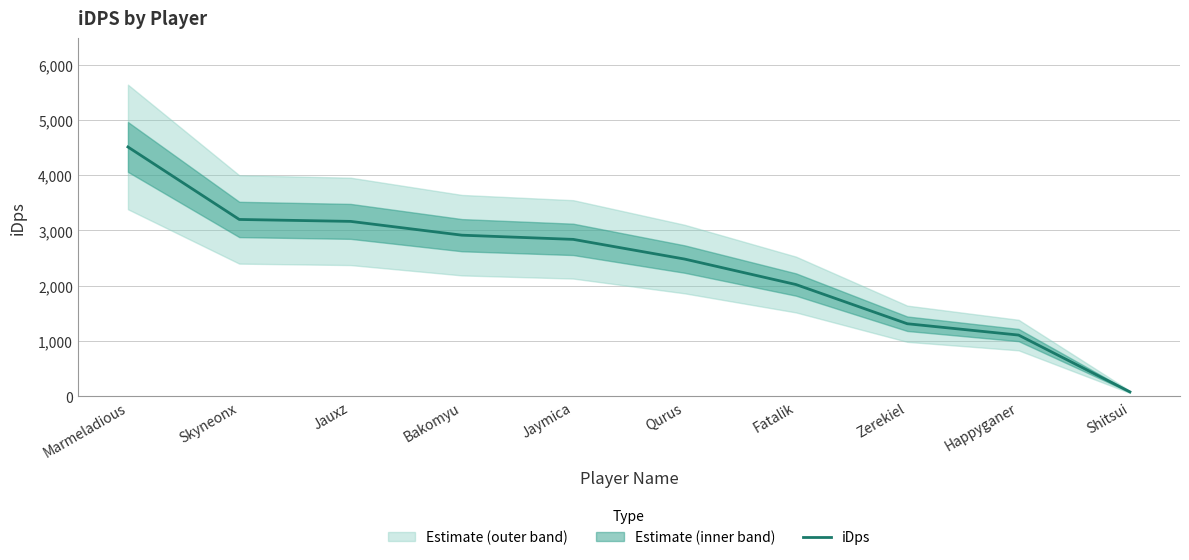

Which category has the highest value across all series?

Marmeladious